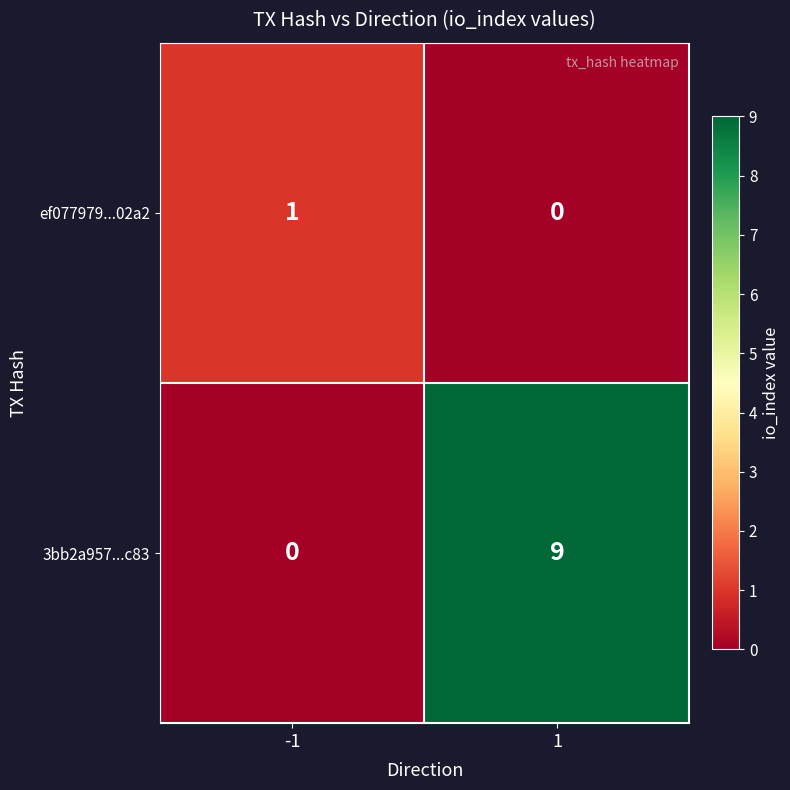

Reading left to right, what are all the values shown in this chart?

ef077979...02a2: 1	0
3bb2a957...c83: 0	9